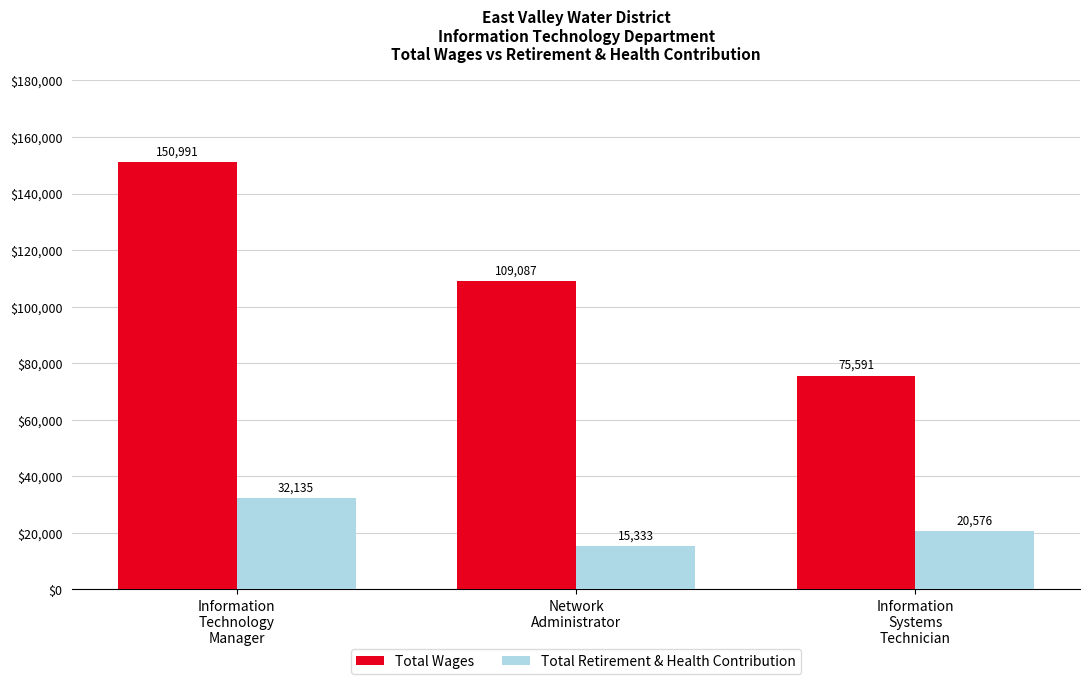

Which label corresponds to the largest value in the chart?

Information
Technology
Manager